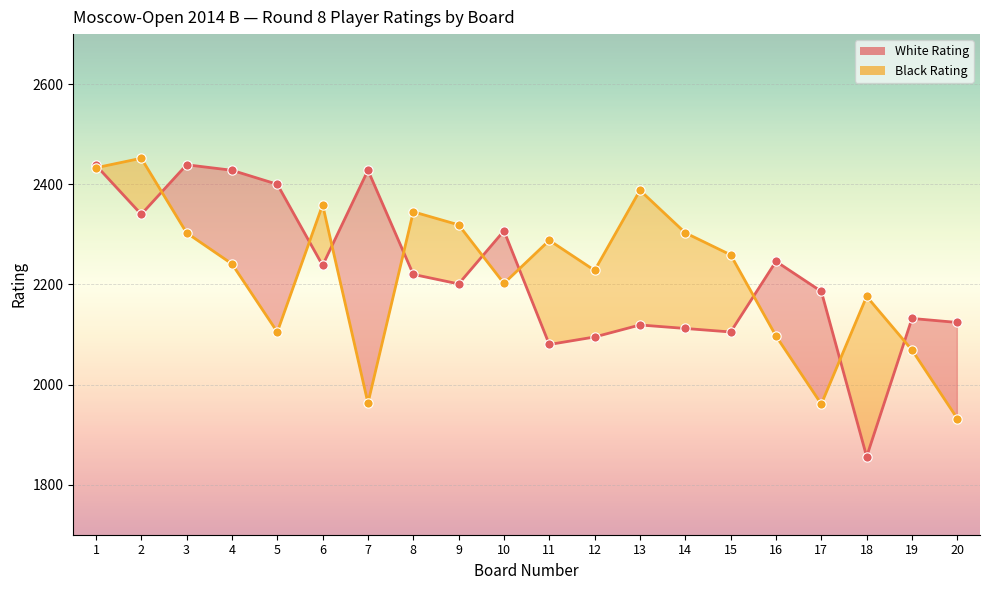

At which category is the sum across all series the highest?

1